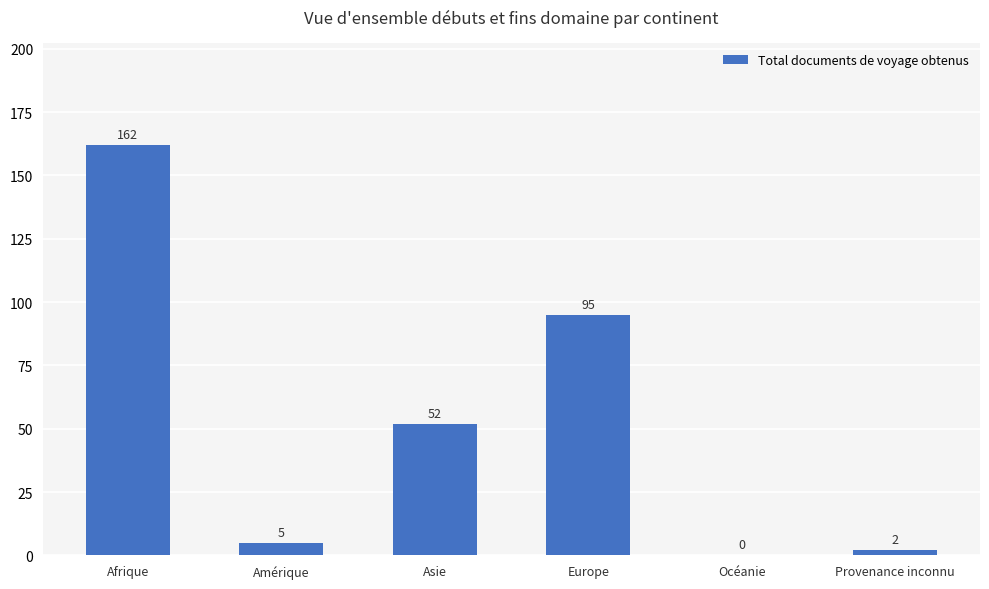

The value at Asie is 52. True or false?

True